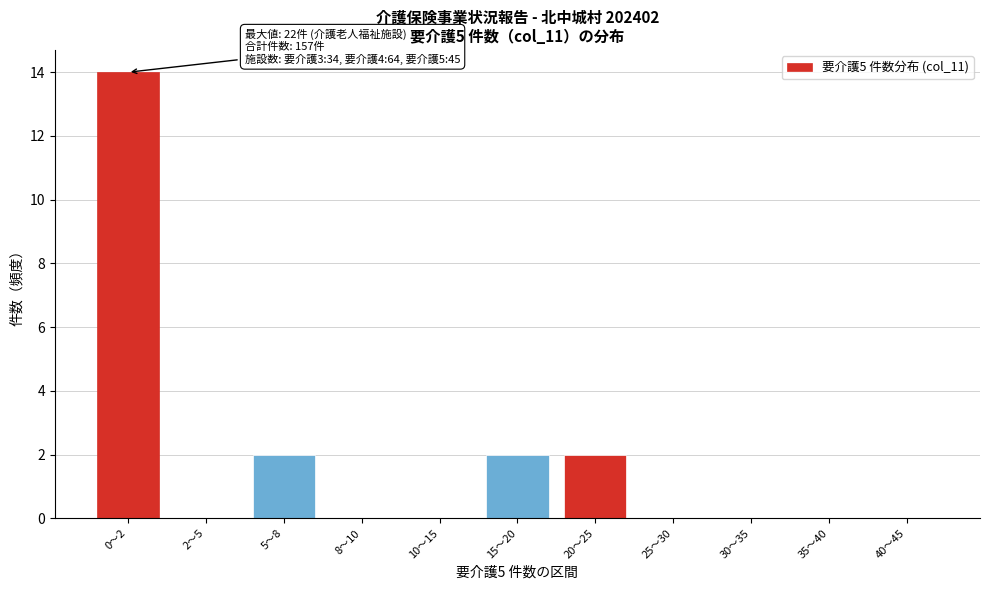

Reading right to left, extract all data points from this chart.

40〜45=0	35〜40=0	30〜35=0	25〜30=0	20〜25=2	15〜20=2	10〜15=0	8〜10=0	5〜8=2	2〜5=0	0〜2=14